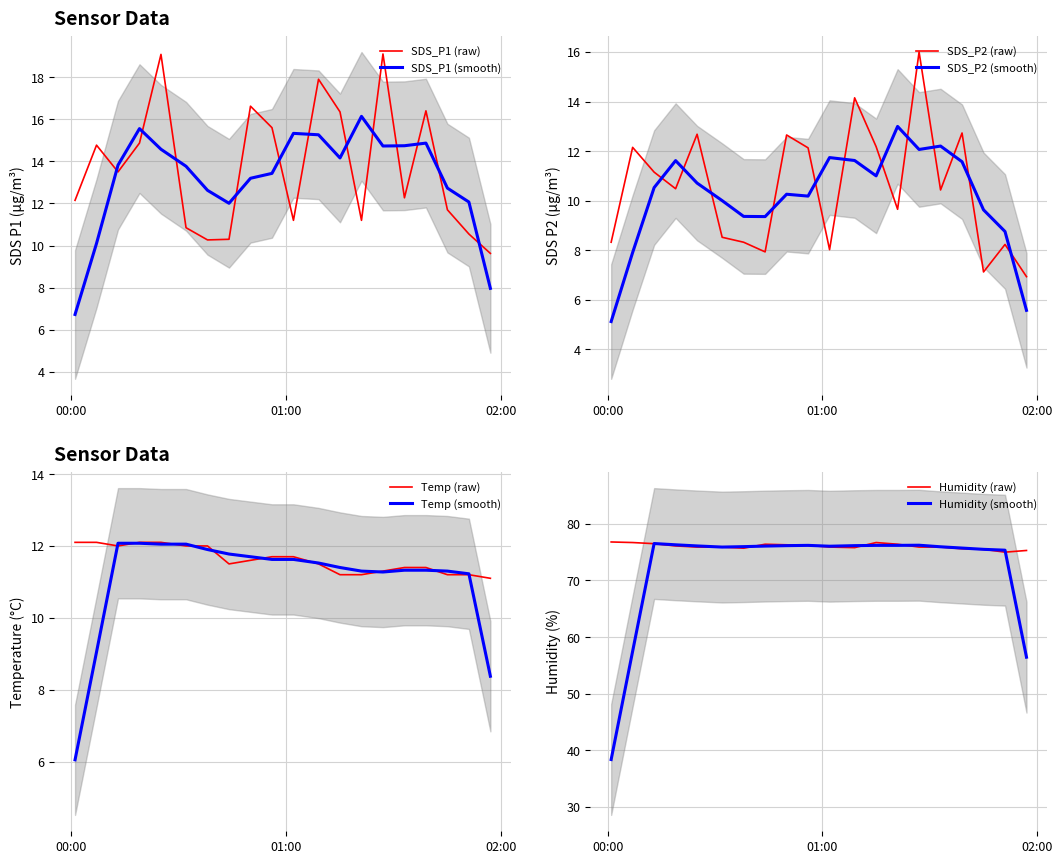

What is the lowest value of the SDS_P1 (smooth) series?

6.7